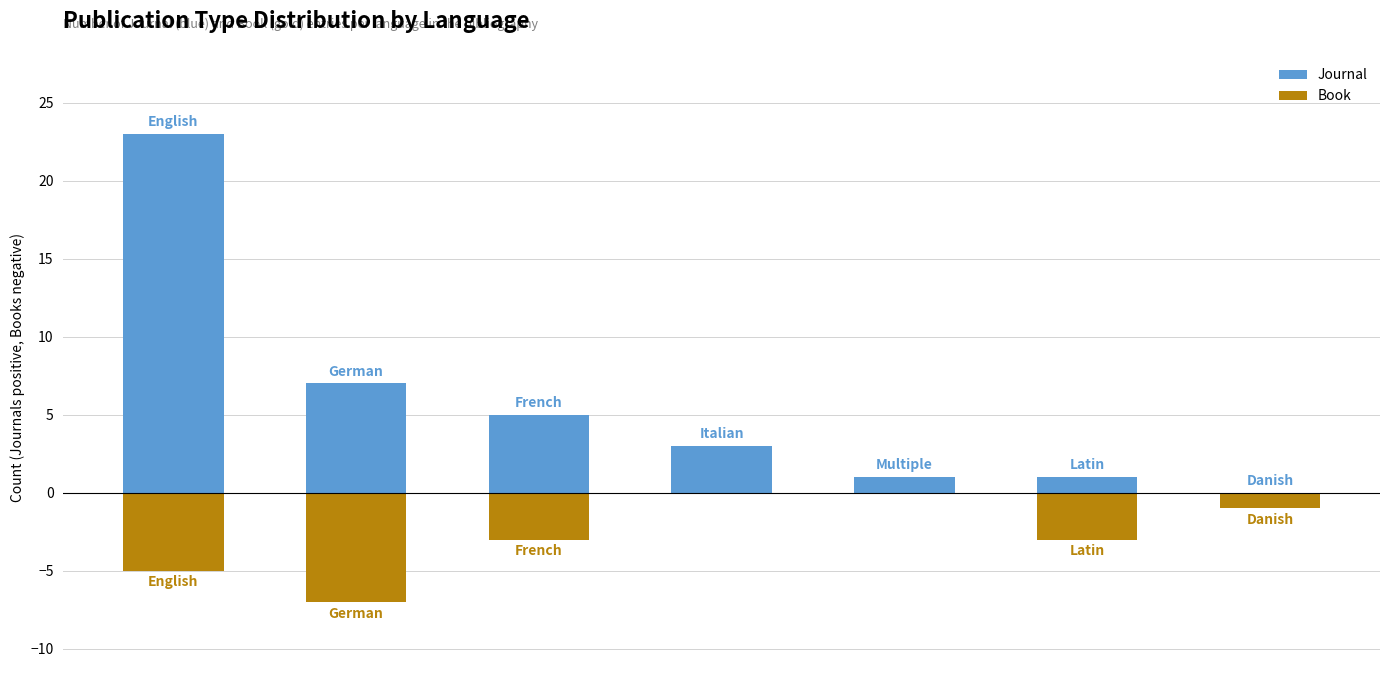

Reading right to left, what are all the values shown in this chart?

Journal: 0	1	1	3	5	7	23
Book: -1	-3	0	0	-3	-7	-5